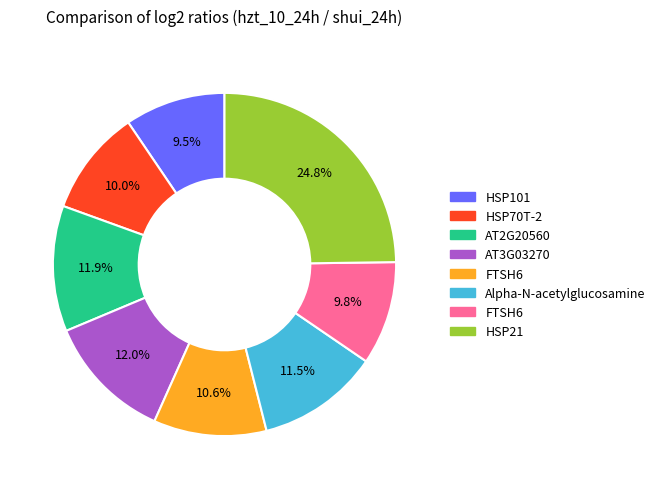

Is there any slice that represents more than half of the pie?

No